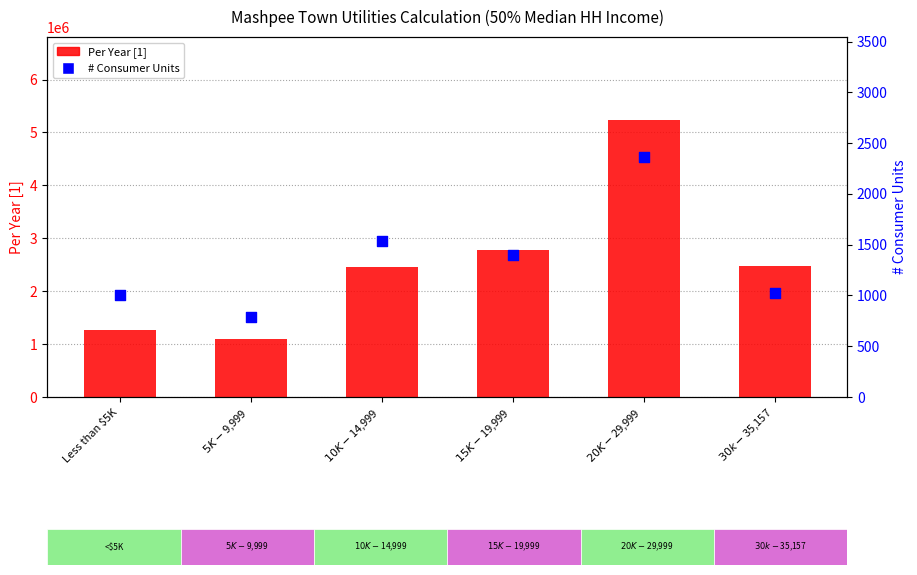

What are all the series names shown in the legend?

Per Year [1], # Consumer Units